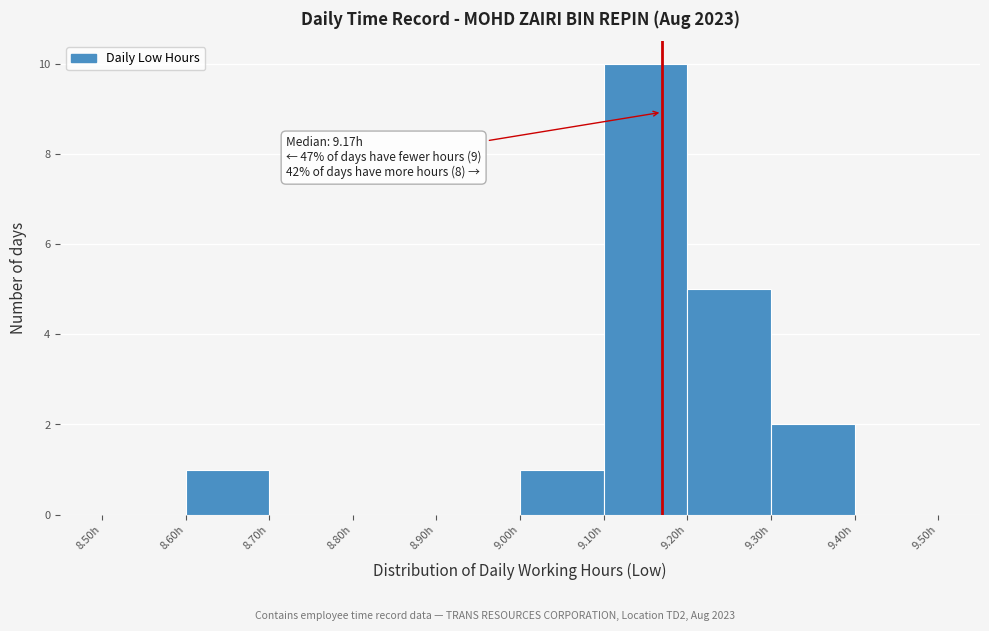

Which range on the x-axis has the tallest bar?

9.1 to 9.2